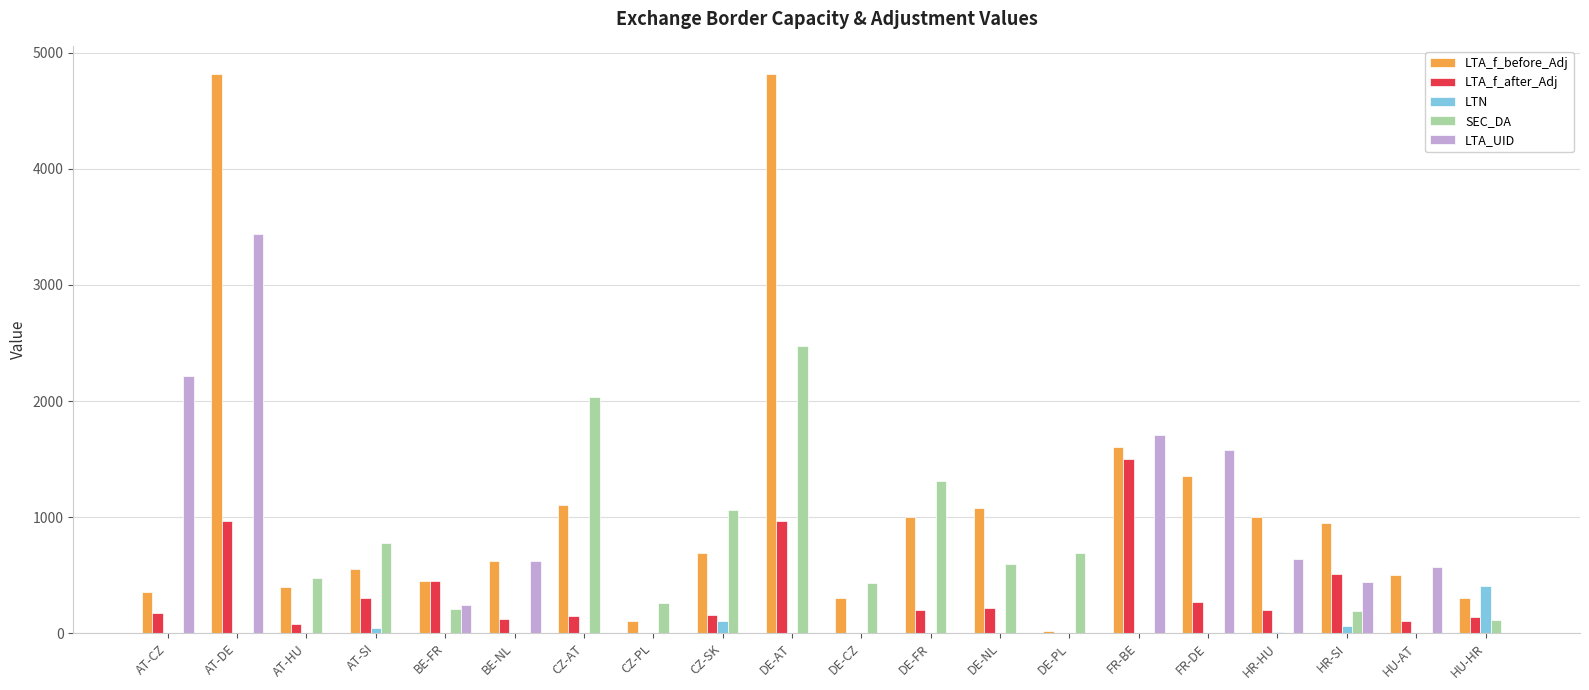

How many data points in LTN are above 0?

5